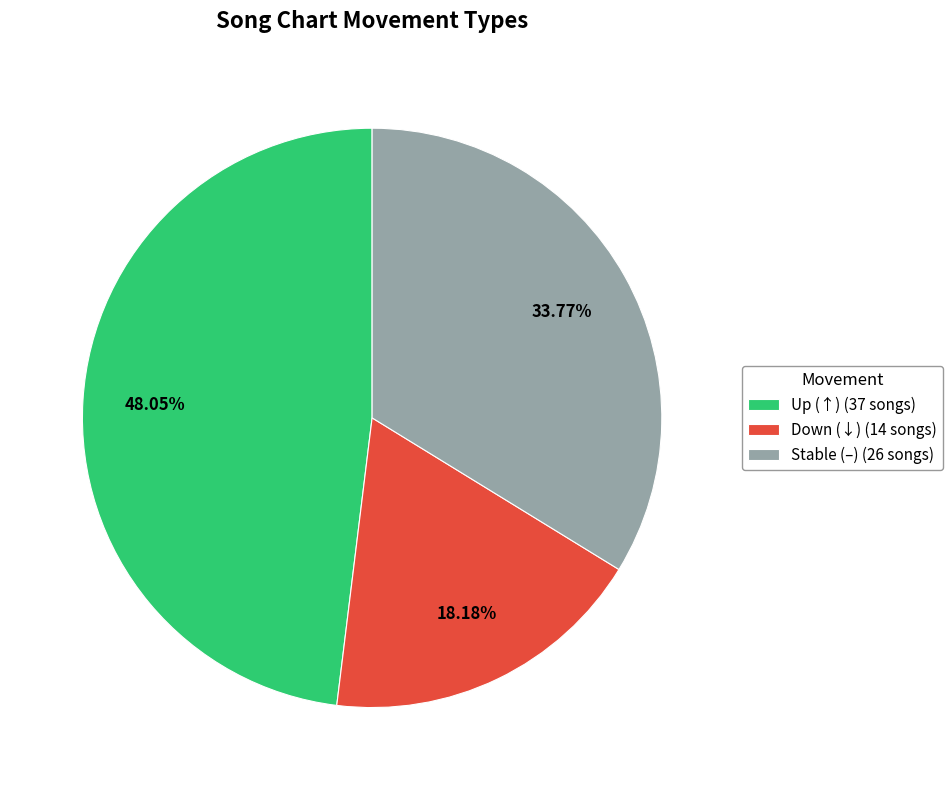

Is there any slice that represents more than half of the pie?

No